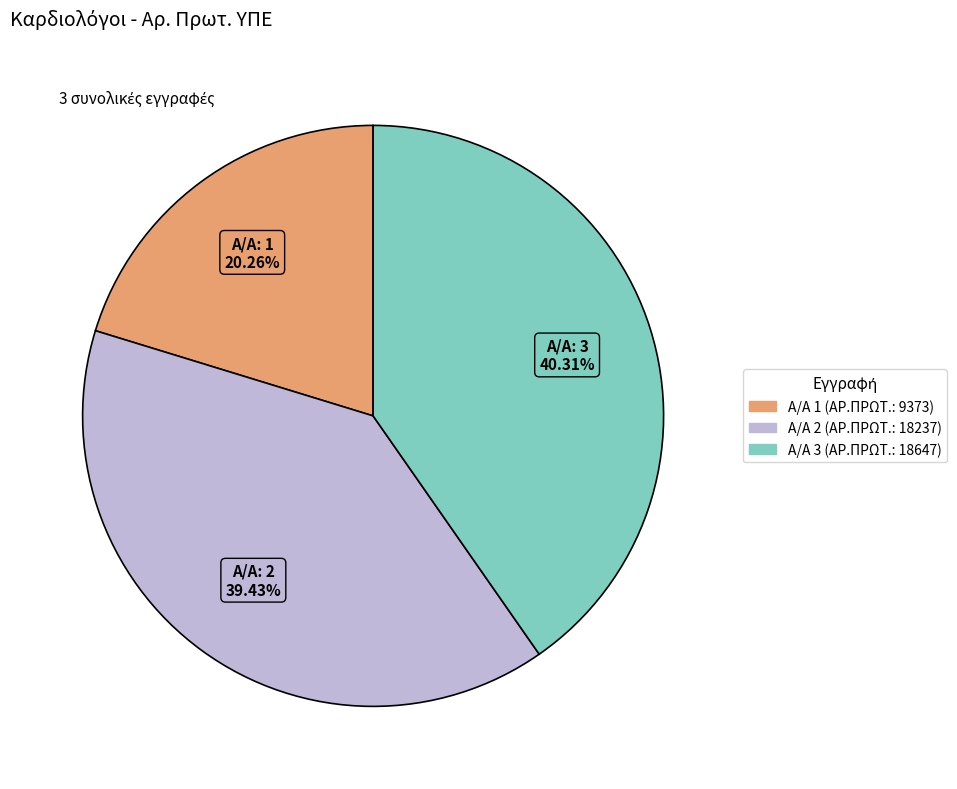

Does any single category account for the majority?

No